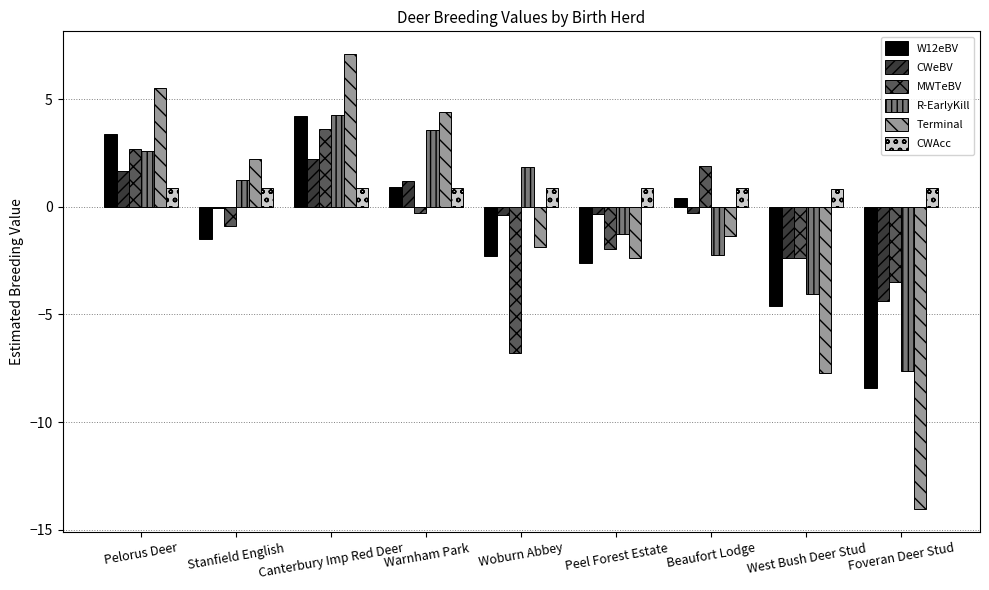

What is the value of the W12eBV bar at the 4th from the left?

0.9